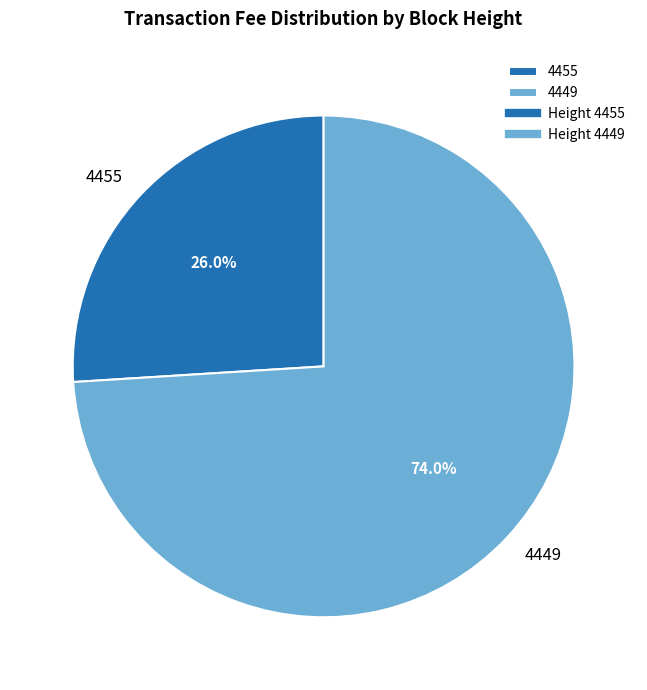

Rank the categories by value from lowest to highest.

4455, 4449